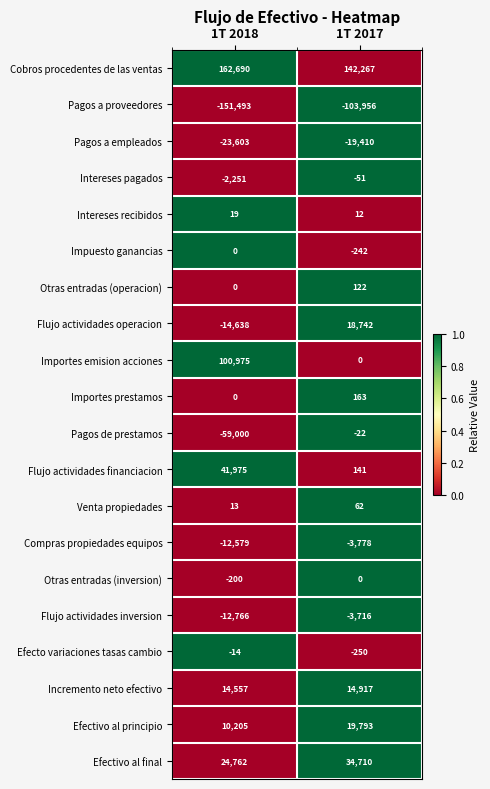

Is it true that Efecto variaciones tasas cambio equals -172 at 1T 2017?

False